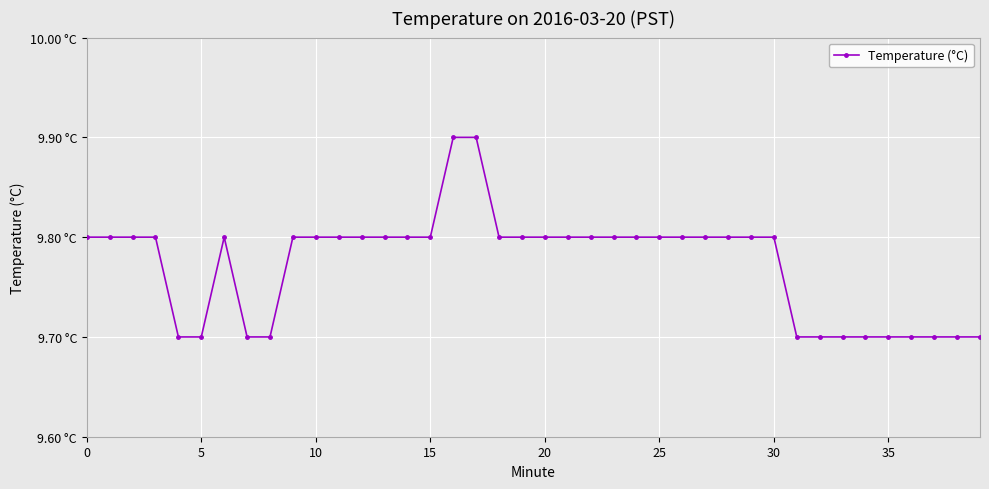

Does the chart have visible grid lines?

Yes